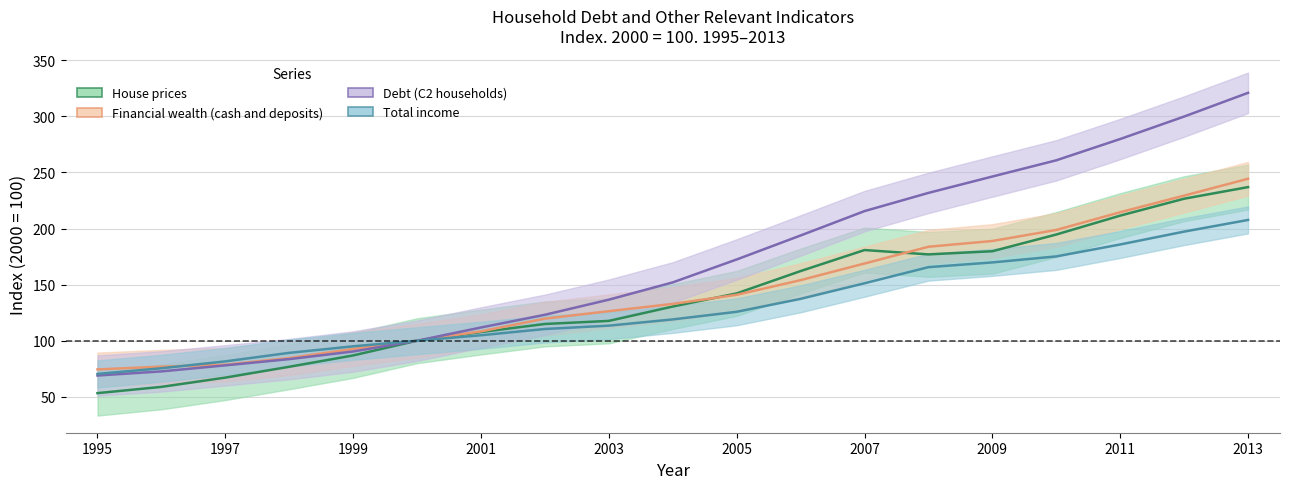

Does the chart have visible grid lines?

Yes